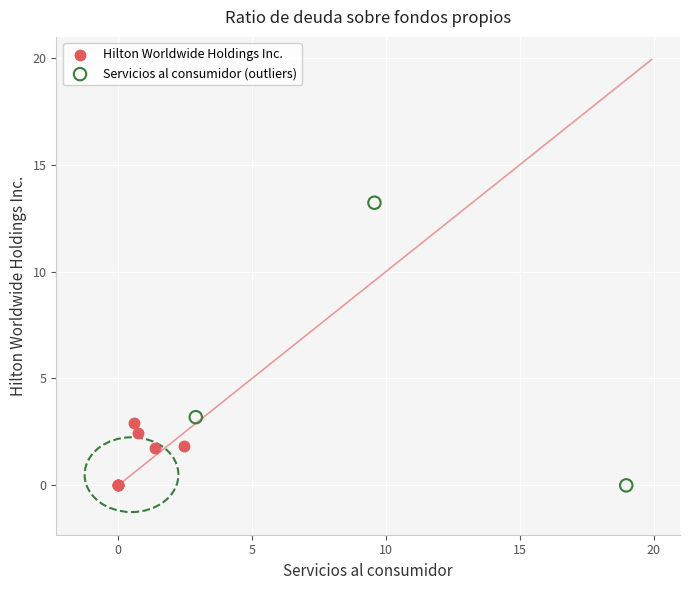

Which series reaches the maximum Y coordinate?

Servicios al consumidor (outliers)